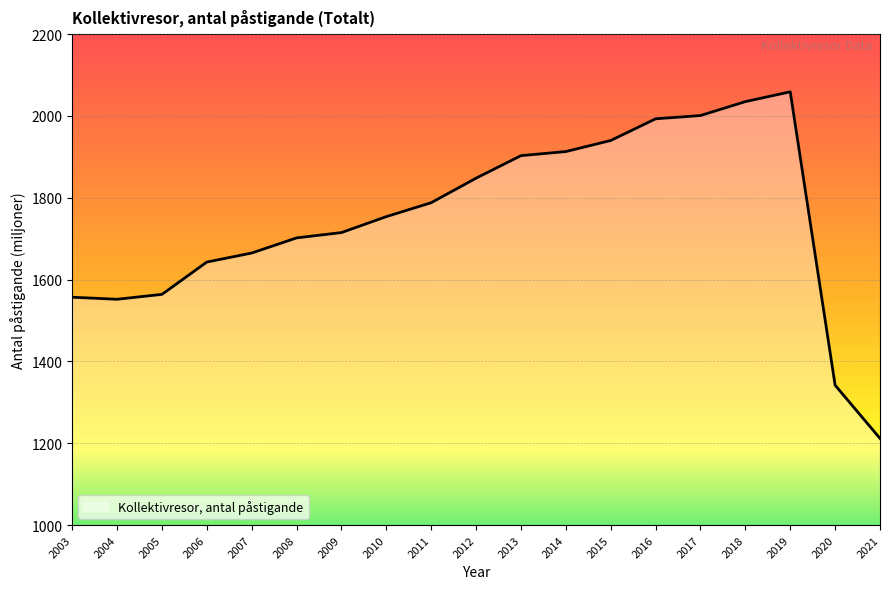

What is the difference between the second highest and minimum values?

823